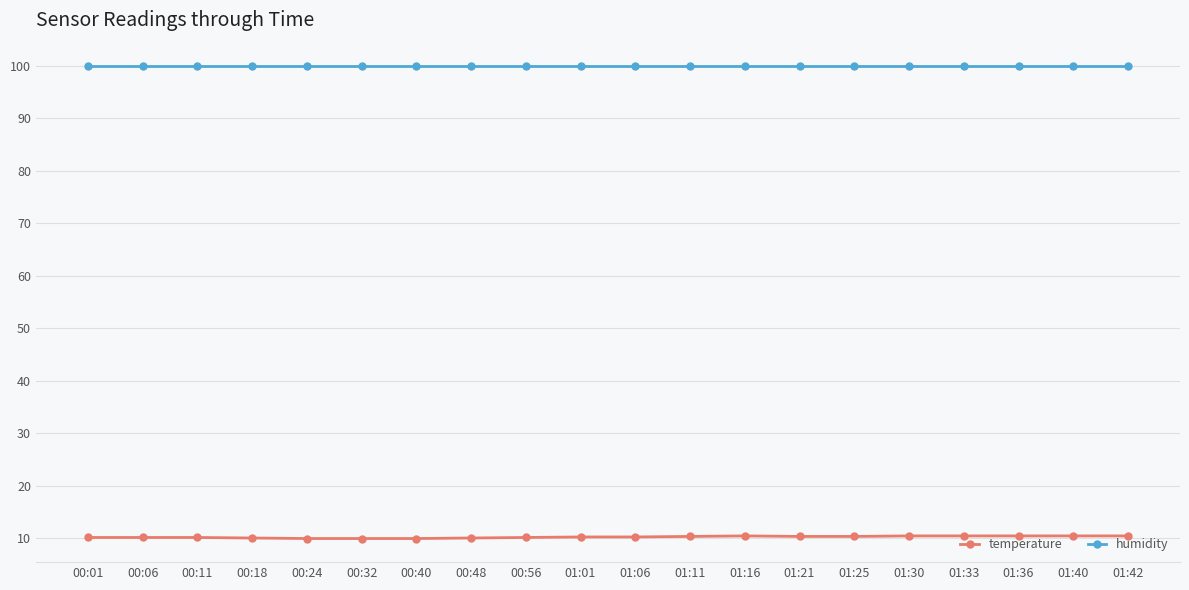

List the series in order of their overall mean, lowest first.

temperature, humidity